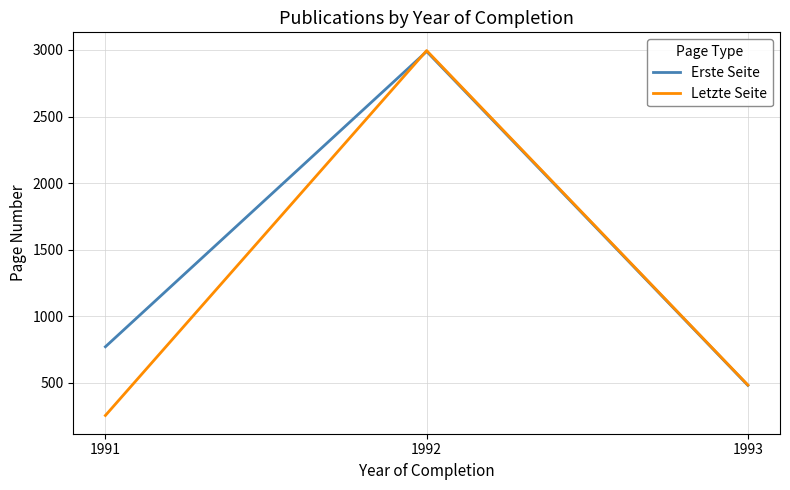

How many distinct data groups are displayed?

2